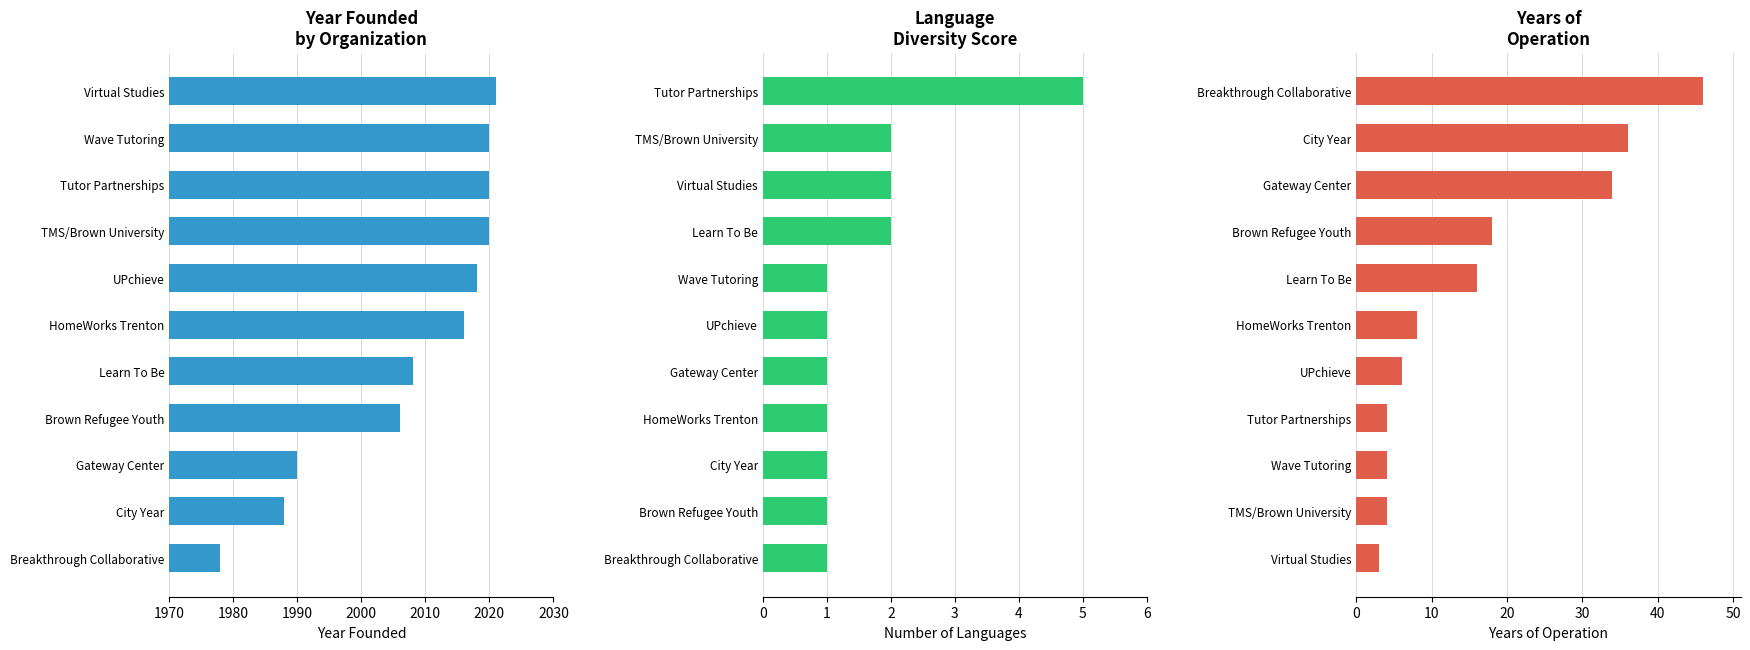

What is the difference between the second highest and second lowest values in the Language Diversity Score series?

1